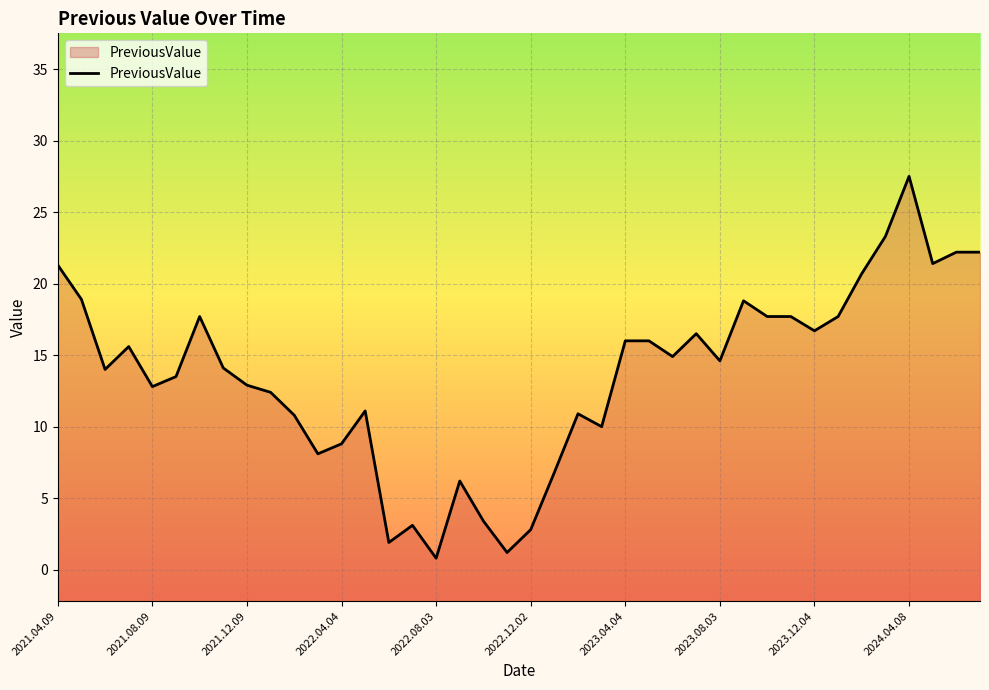

How many data points are above 14?

21